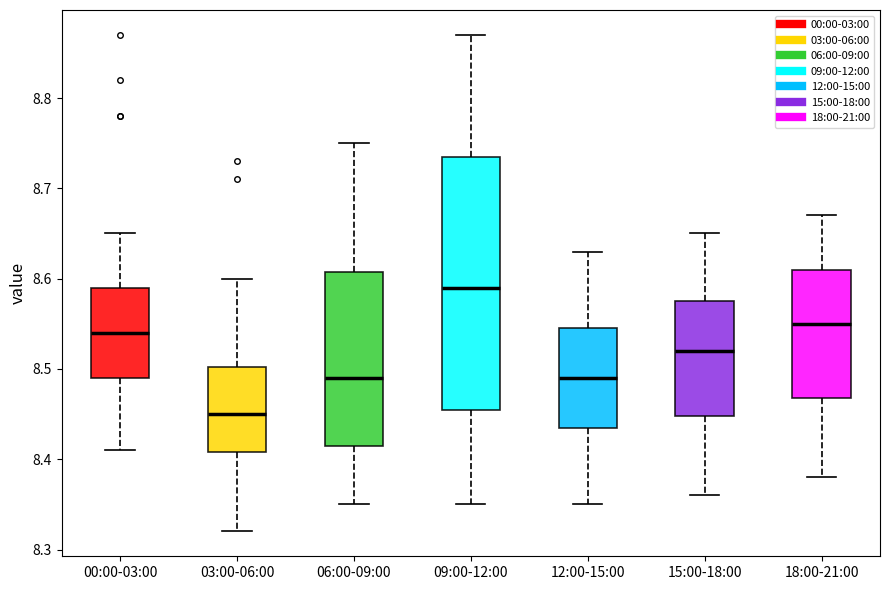

Where does the median line of the box for 09:00-12:00 sit on the y-axis? The values are not printed on the chart, so give them approximately, as read against the axis.

8.59